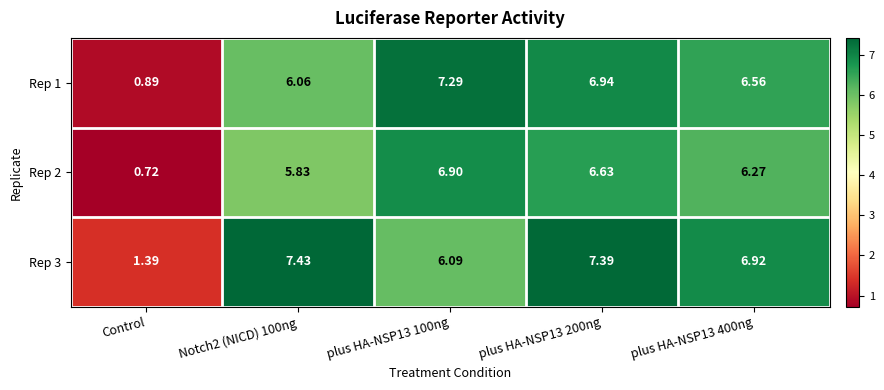

How many values in the Rep 2 series are below 6?

2